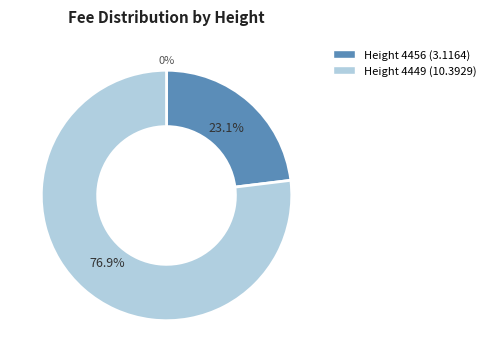

Which slice is the smallest?

4456